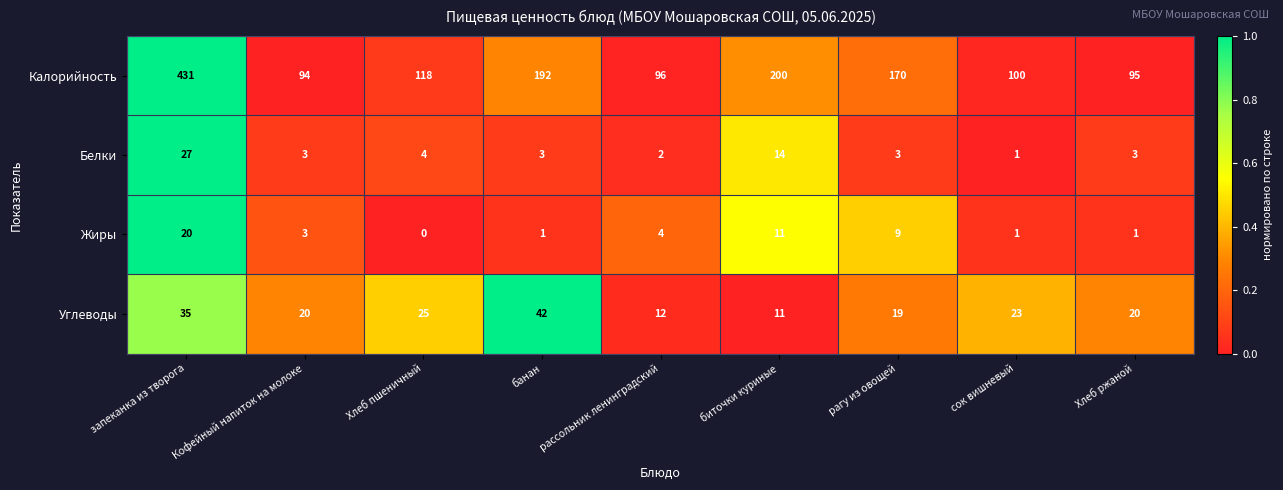

At which category is the sum across all series the highest?

запеканка из творога